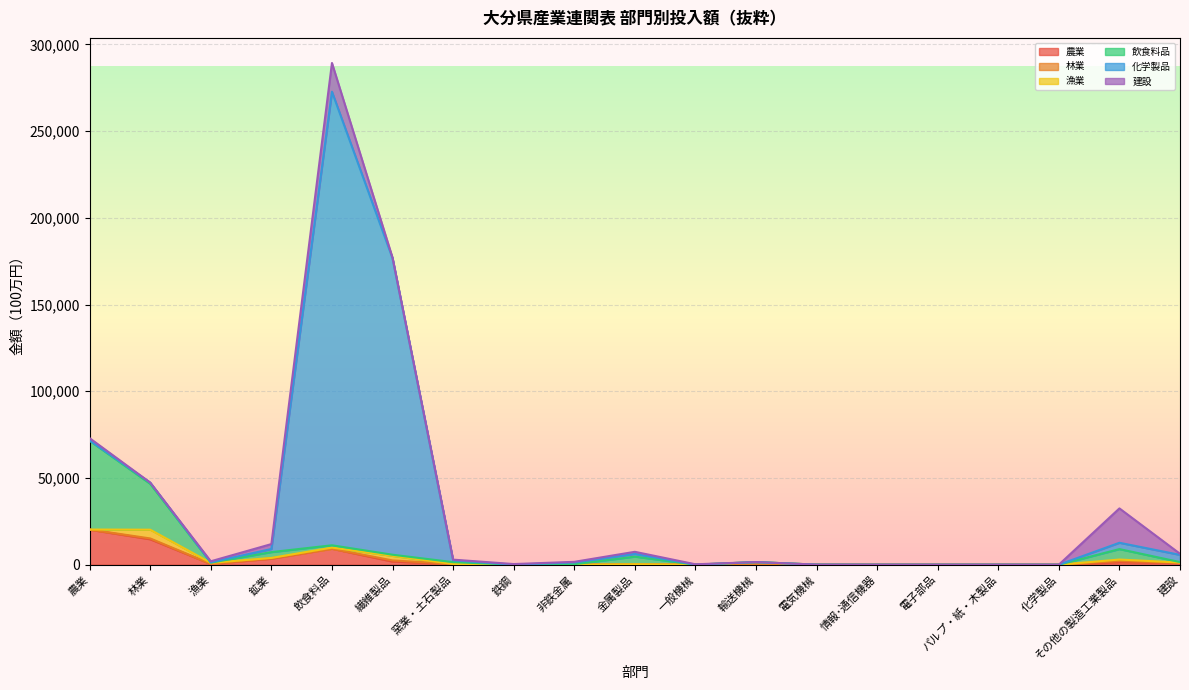

What is the sum of all 飲食料品 values?

95067